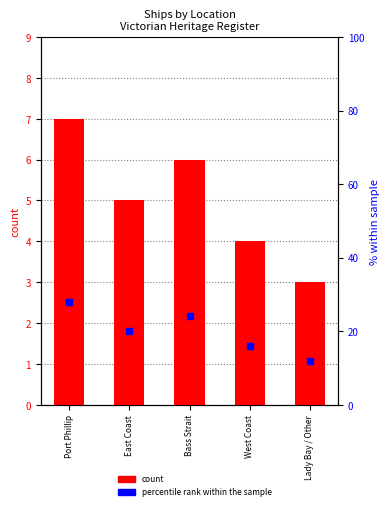

At how many categories does at least one series exceed 14?

4